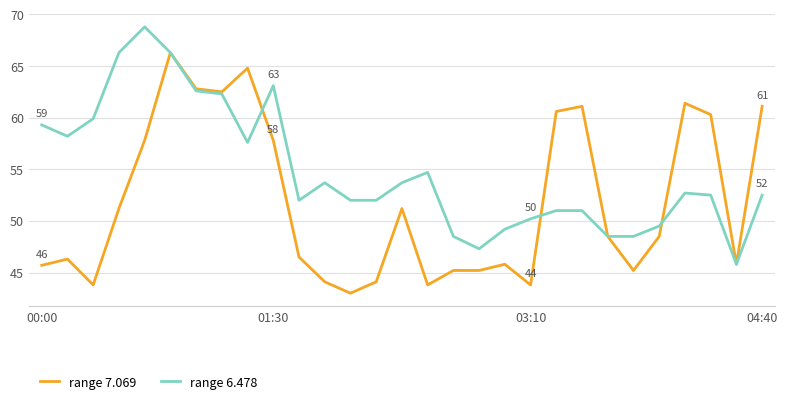

True or false: range 7.069 and range 6.478 intersect in this chart.

True